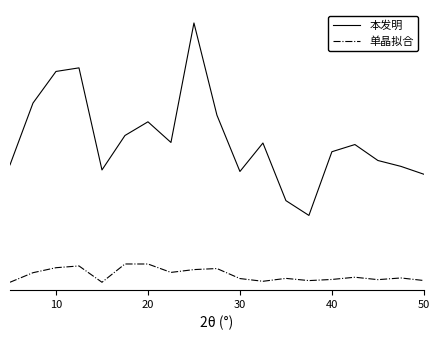

What is the maximum value for 本发明?

3361.9